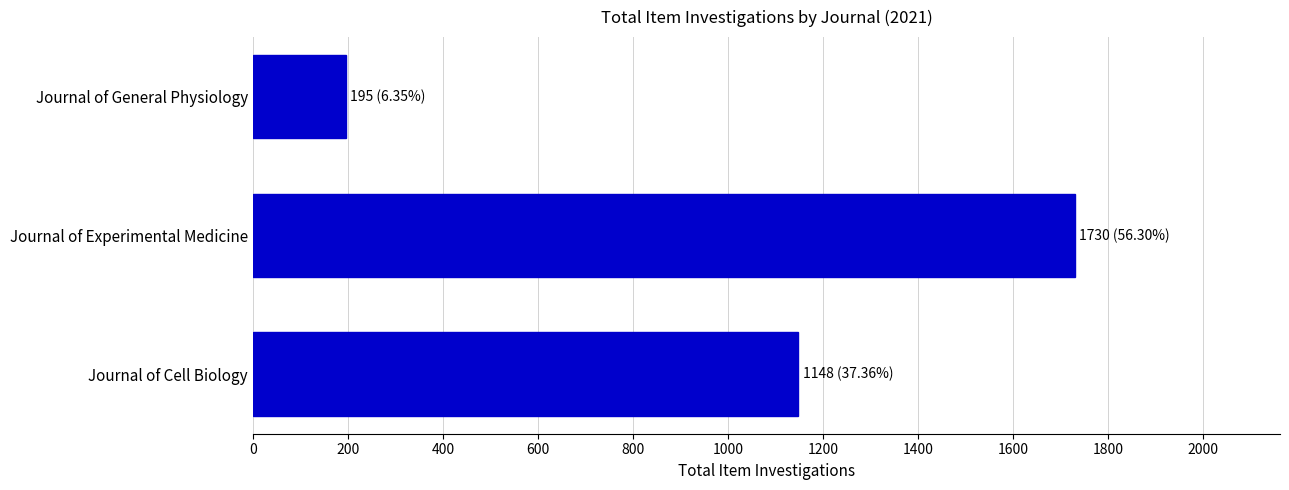

Rank the categories by value from lowest to highest.

Journal of General Physiology, Journal of Cell Biology, Journal of Experimental Medicine